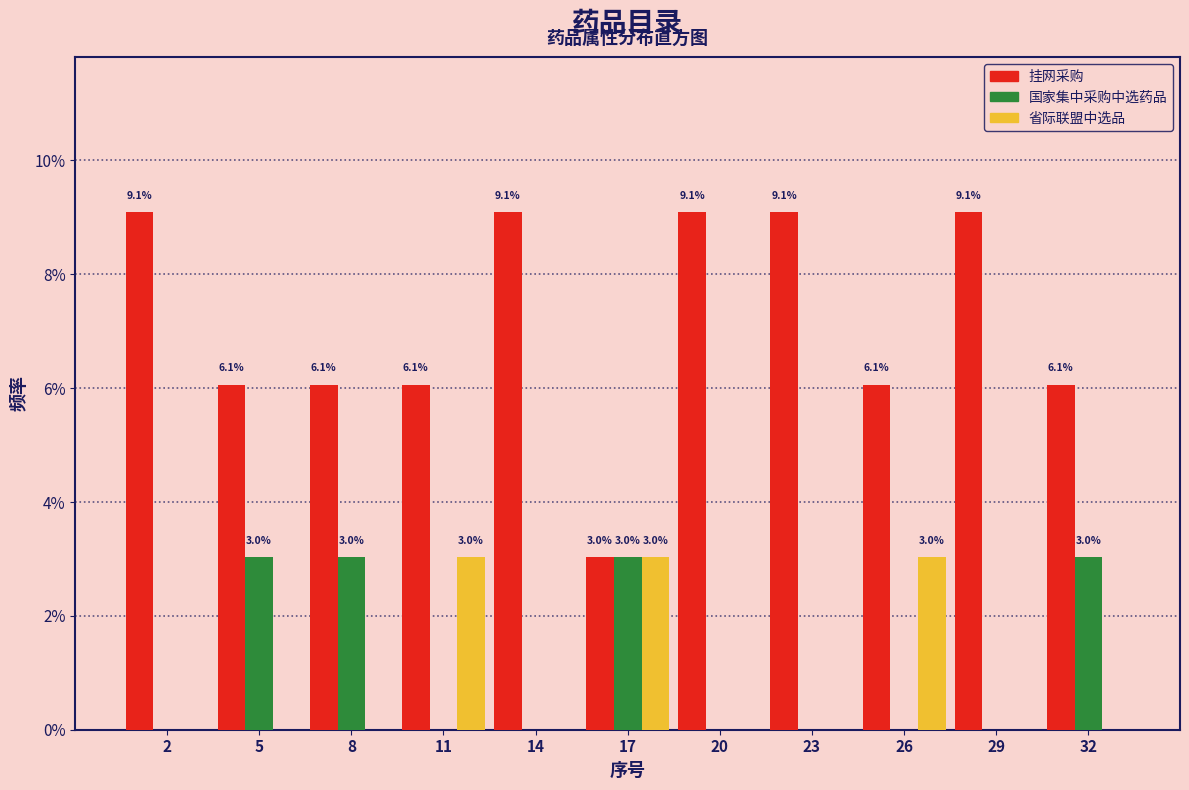

Reading left to right, what are all the values shown in this chart?

挂网采购: 2=9.1	5=6.1	8=6.1	11=6.1	14=9.1	17=3.0	20=9.1	23=9.1	26=6.1	29=9.1	32=6.1
国家集中采购中选药品: 2=0.0	5=3.0	8=3.0	11=0.0	14=0.0	17=3.0	20=0.0	23=0.0	26=0.0	29=0.0	32=3.0
省际联盟中选品: 2=0.0	5=0.0	8=0.0	11=3.0	14=0.0	17=3.0	20=0.0	23=0.0	26=3.0	29=0.0	32=0.0